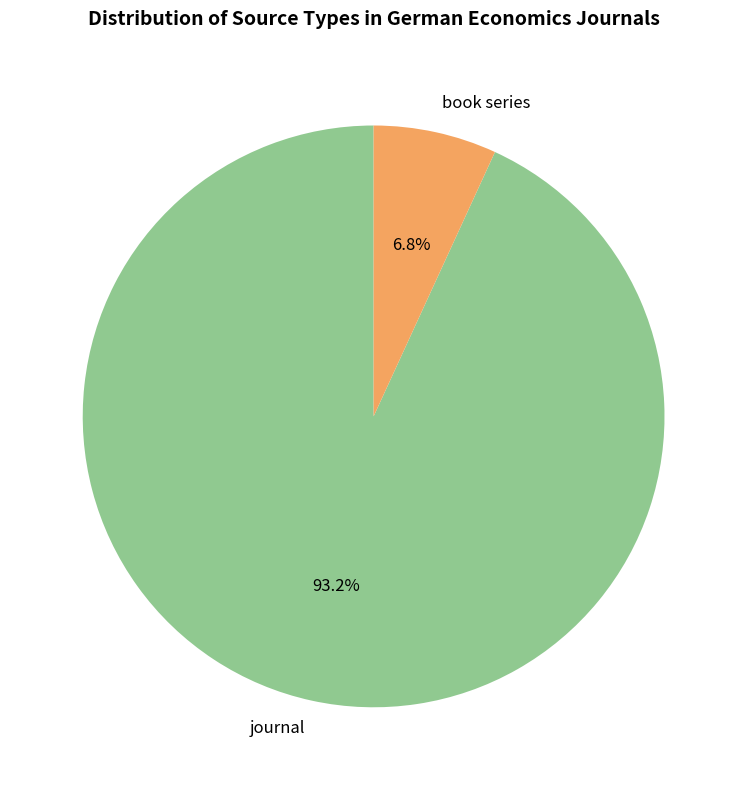

Is it true that book series is 7% of the pie?

True